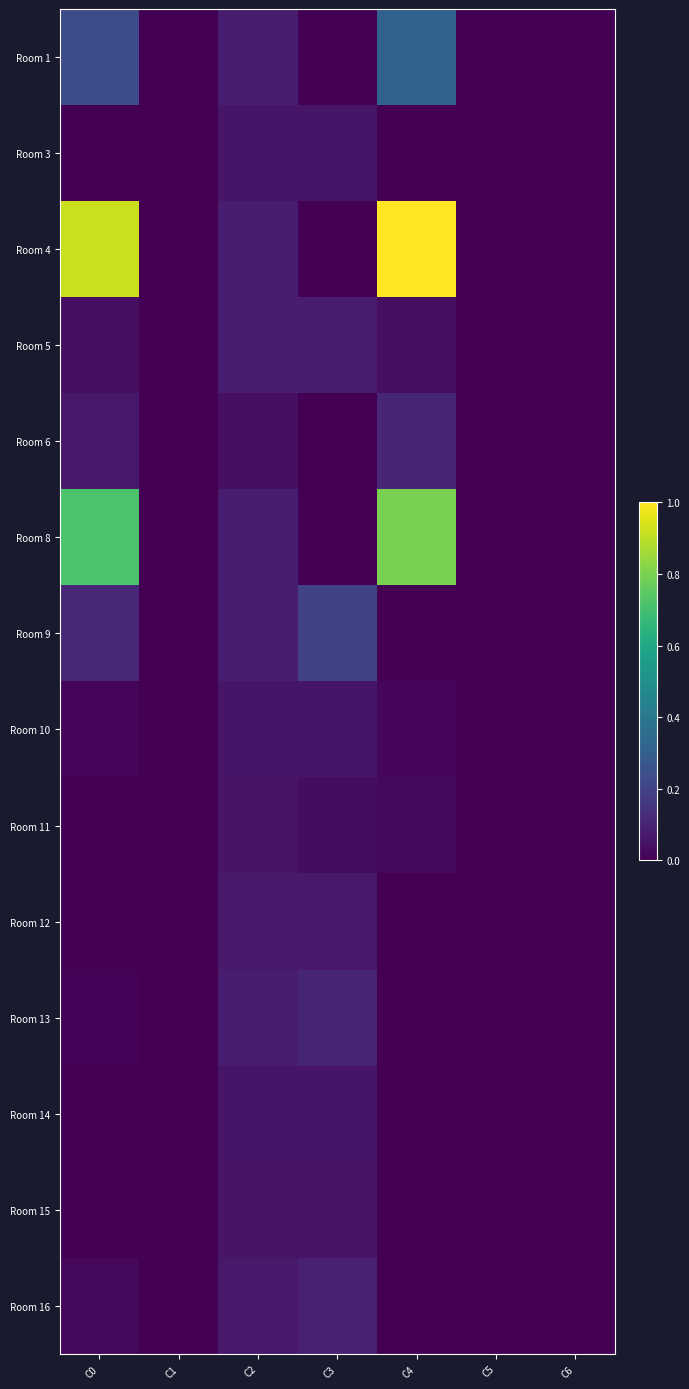

At how many categories does at least one series exceed 0?

5